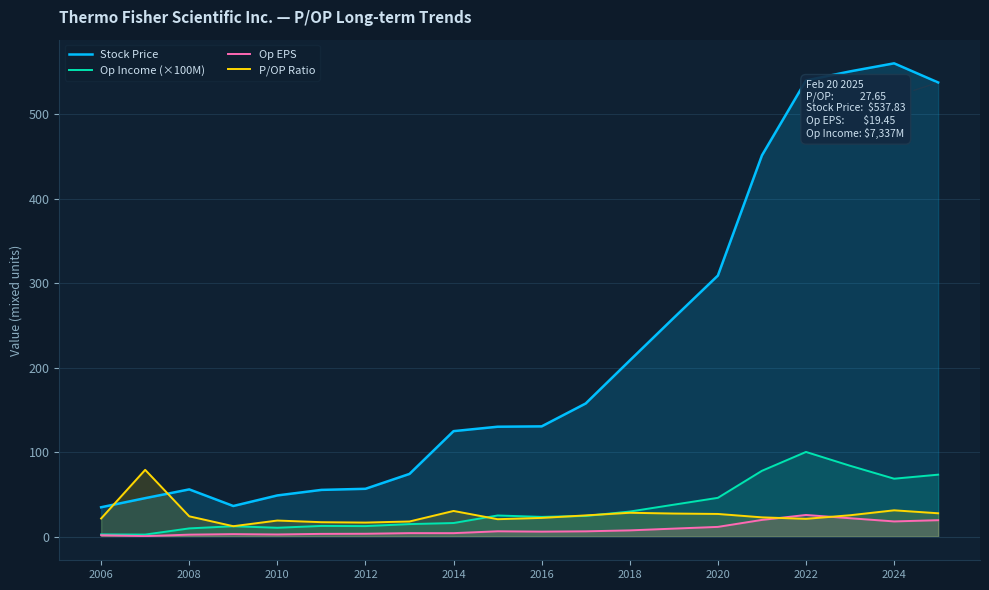

What is the difference between the highest and lowest values at 2018?

201.2